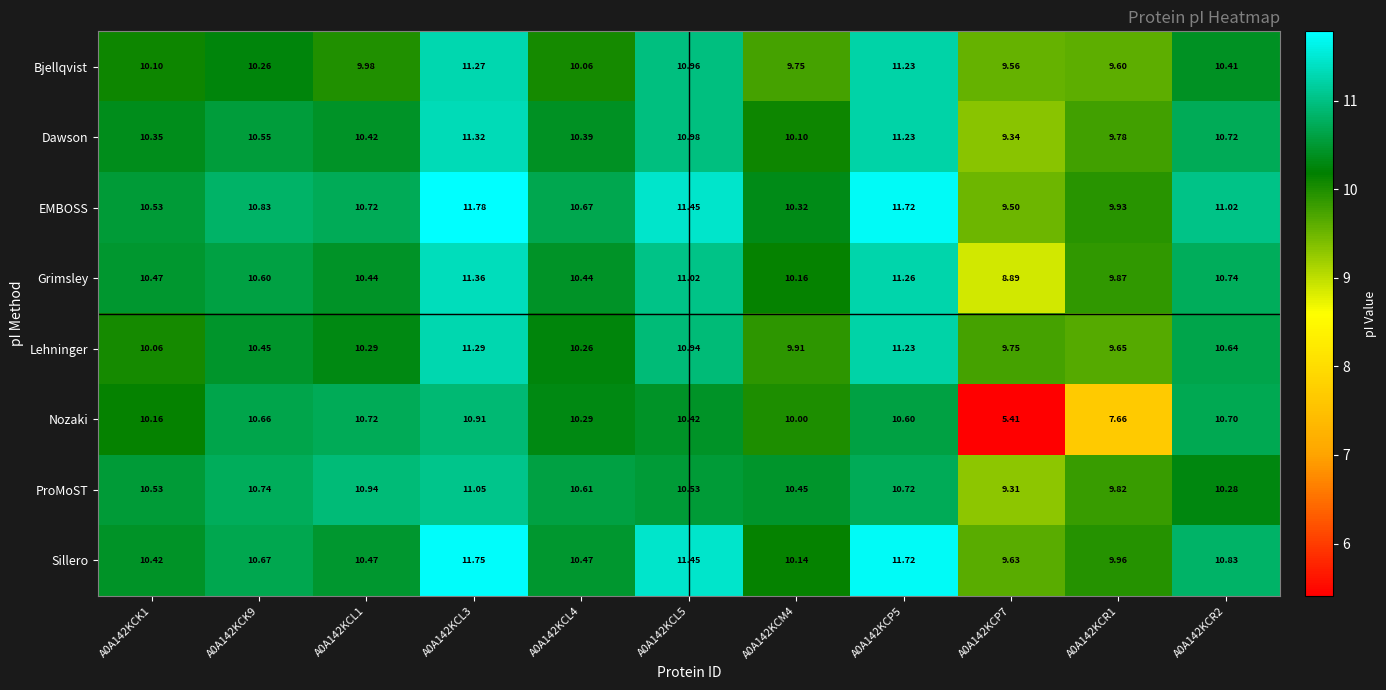

Rank the series at A0A142KCP7 from lowest to highest value.

Nozaki, Grimsley, ProMoST, Dawson, EMBOSS, Bjellqvist, Sillero, Lehninger